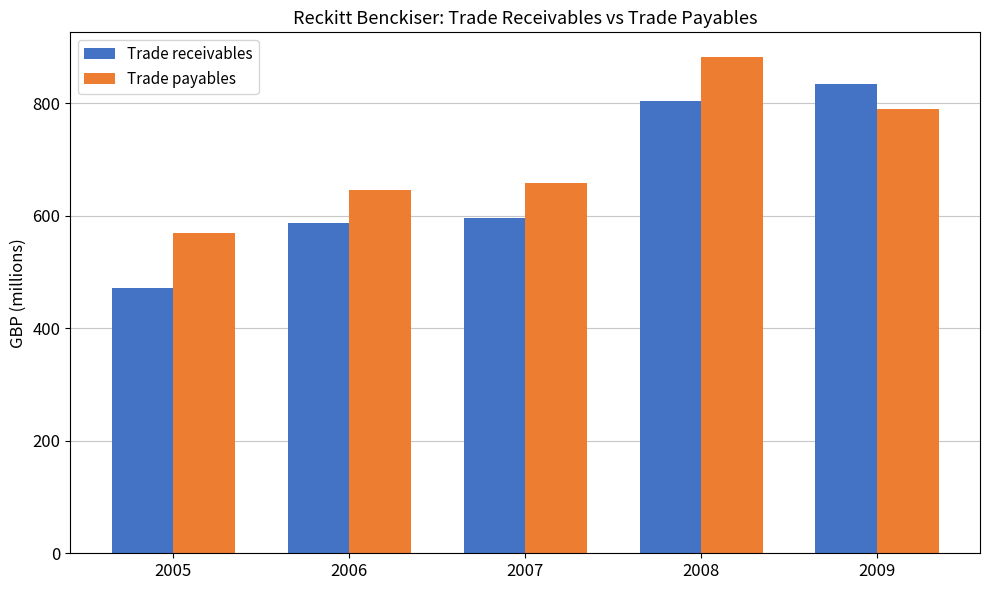

What is the value of the Trade receivables bar at the 1st from the left?

471